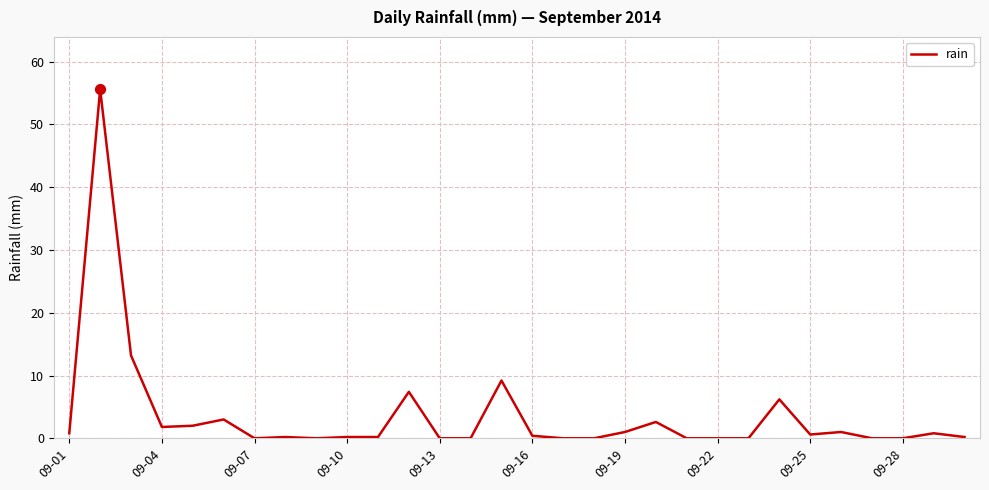

What is the difference between the maximum and minimum values?

55.6